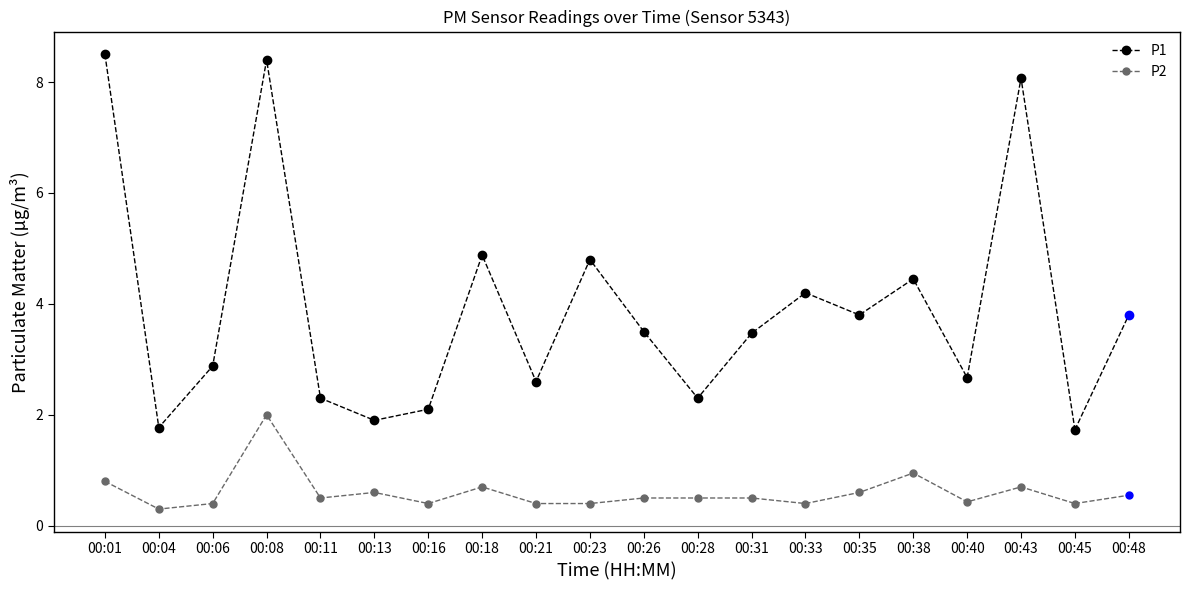

What is the difference between the maximum and minimum values in the P1 series?

6.8